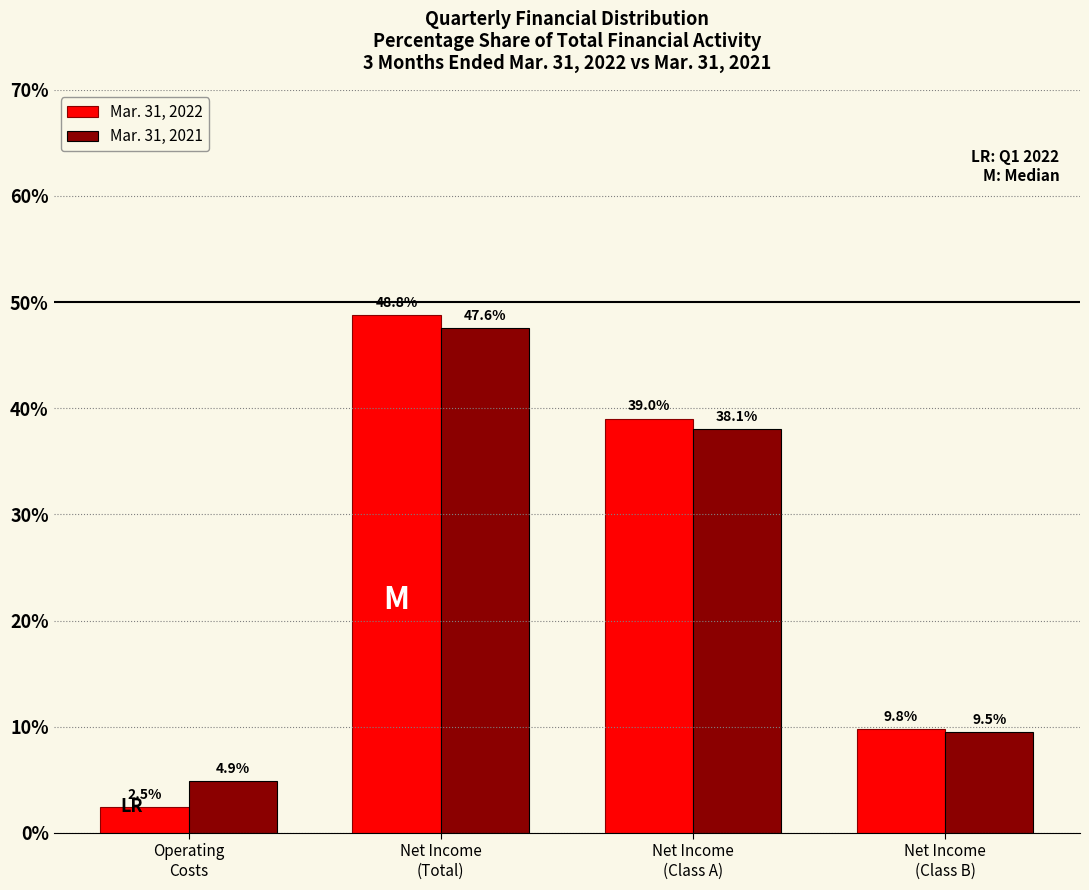

Reading left to right, list all the values displayed in this chart.

Mar. 31, 2022: 2.5	48.8	39.0	9.8
Mar. 31, 2021: 4.9	47.6	38.1	9.5